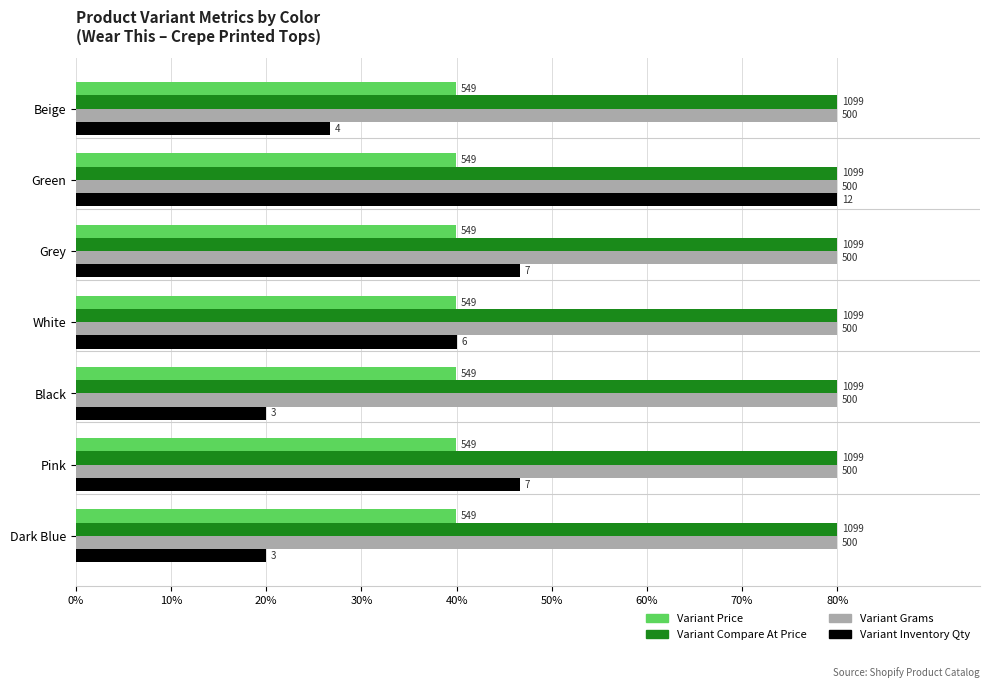

What are all the series names shown in the legend?

Variant Price, Variant Compare At Price, Variant Grams, Variant Inventory Qty